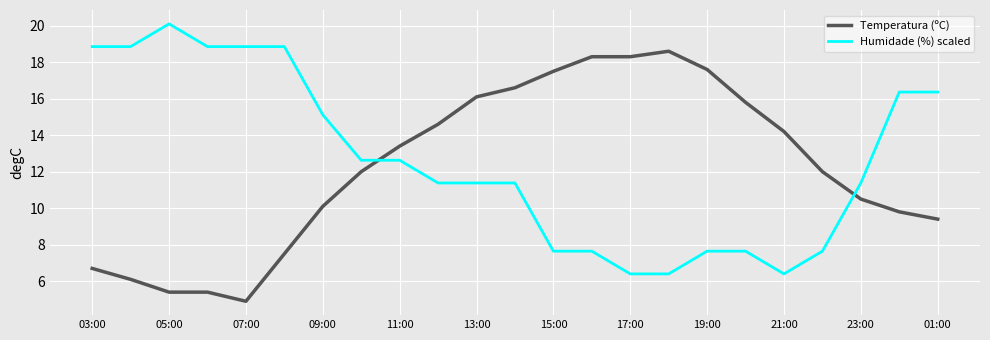

Rank the series by their maximum value, from lowest to highest.

Temperatura (ºC), Humidade (%) scaled